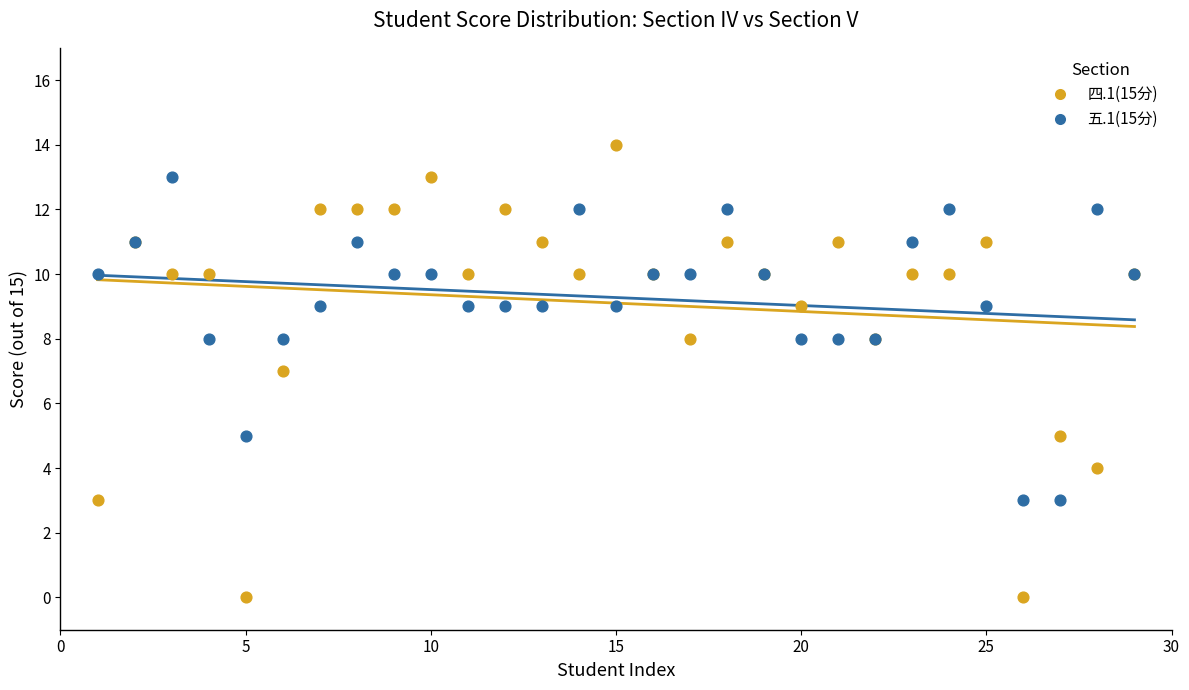

Which series has the largest Y range (max minus min)?

四.1(15分)